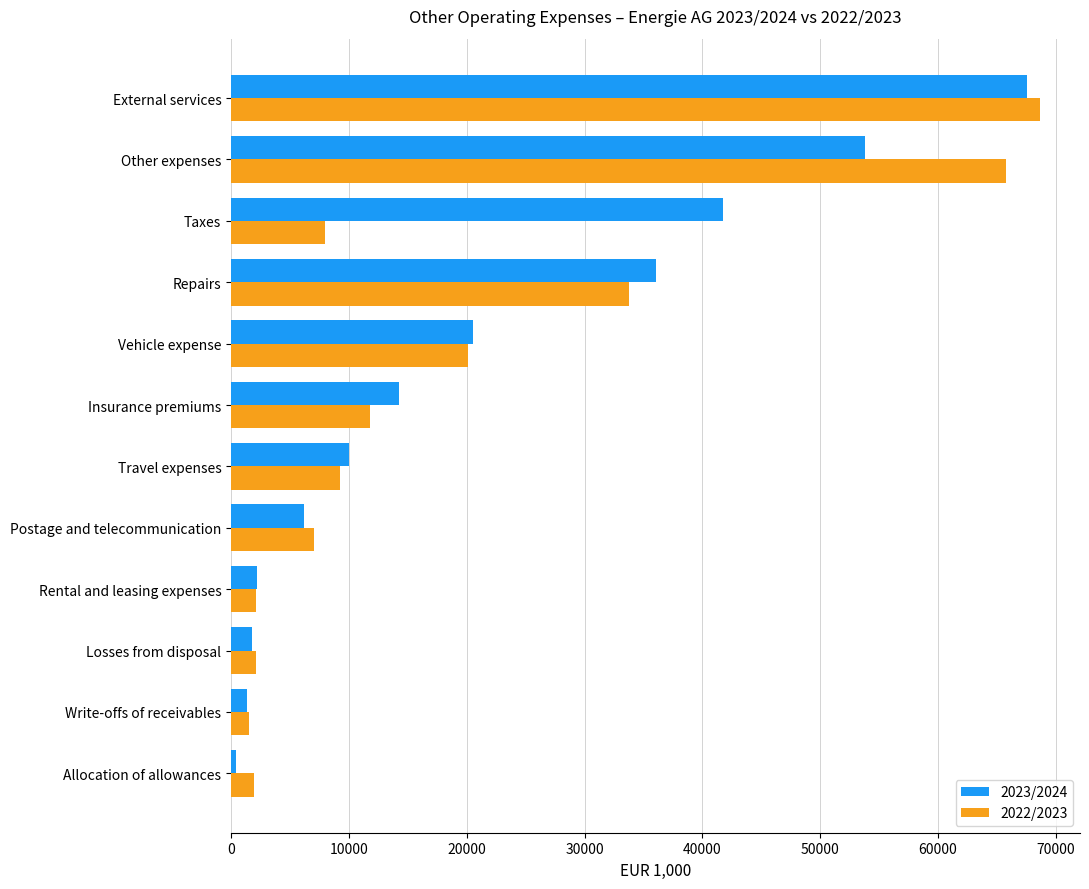

What is the smallest value displayed?

456.5